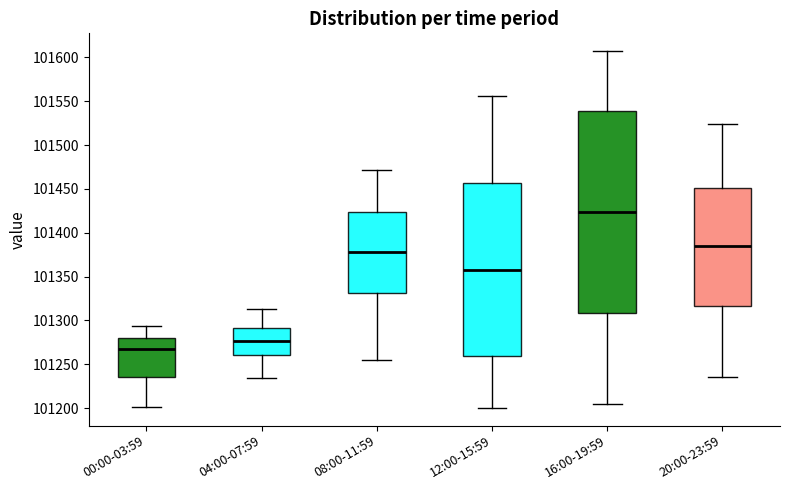

Reading left to right, read every box against the y-axis: the position of its median line, the range the box covers, and the ends of its whiskers. The values are not printed on the chart, so give them approximately, as read against the axis.

00:00-03:59: median 101270, box 101235 to 101280, whiskers 101200 to 101295
04:00-07:59: median 101275, box 101260 to 101290, whiskers 101235 to 101310
08:00-11:59: median 101380, box 101330 to 101425, whiskers 101255 to 101470
12:00-15:59: median 101360, box 101260 to 101455, whiskers 101200 to 101555
16:00-19:59: median 101425, box 101310 to 101540, whiskers 101205 to 101605
20:00-23:59: median 101385, box 101315 to 101450, whiskers 101235 to 101525